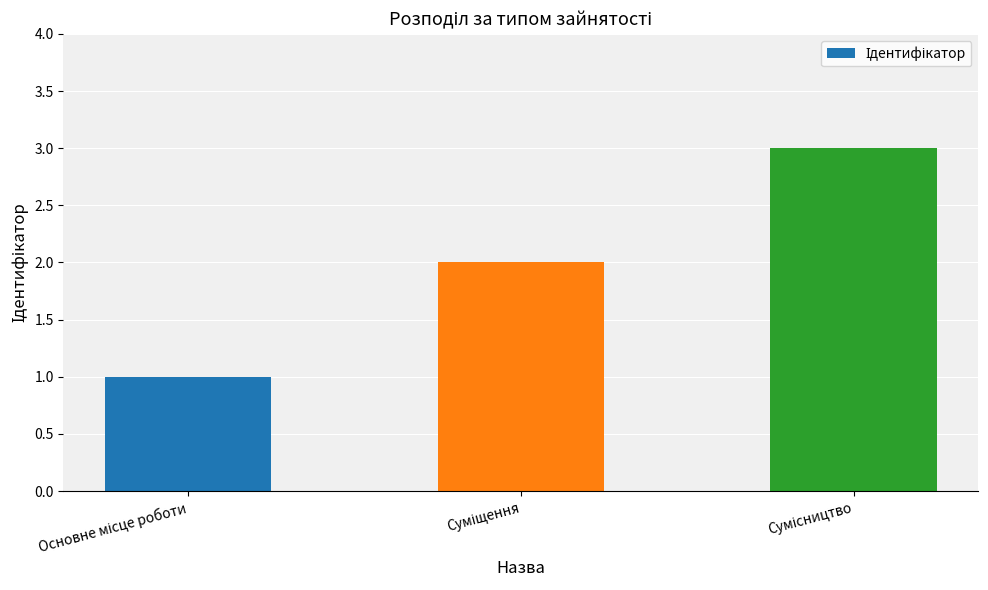

How many bars are there in total?

3